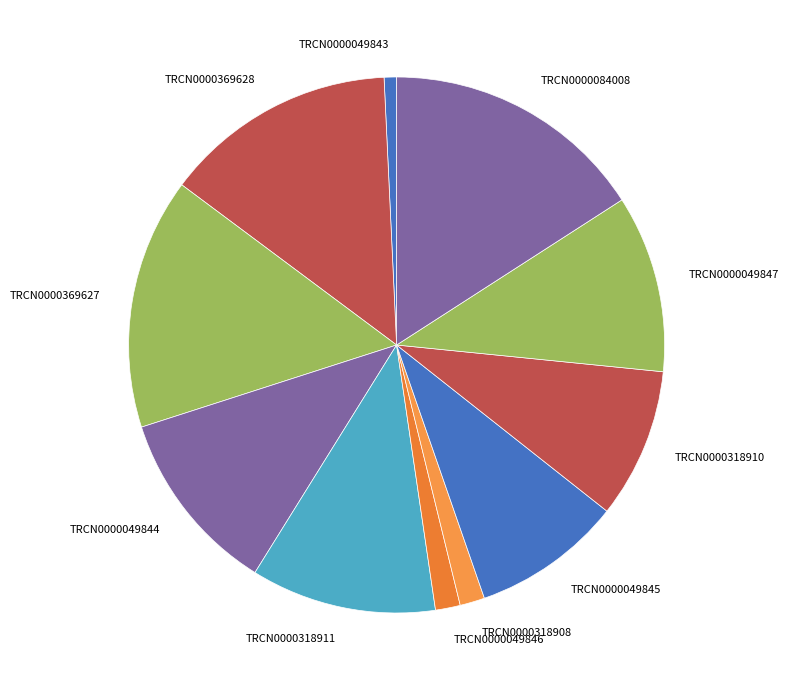

What is the largest slice in the pie chart?

TRCN0000084008